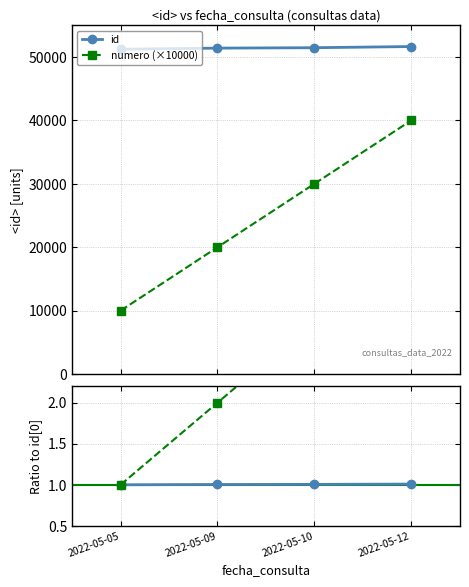

True or false: id and id ratio cross at least once.

False